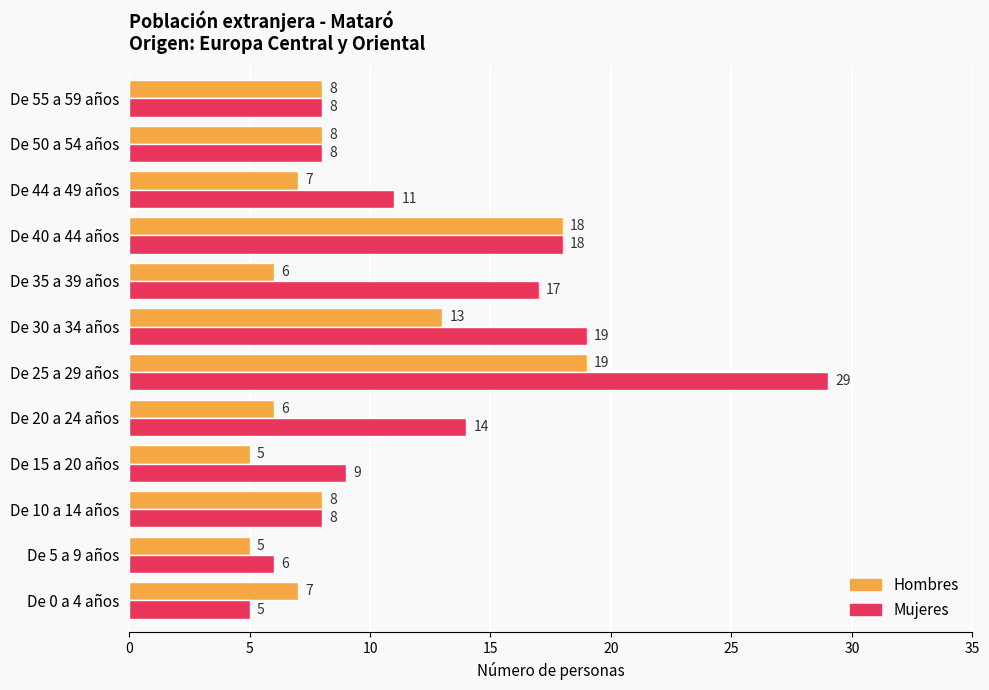

True or false: Mujeres has a value of 29 at De 25 a 29 años.

True